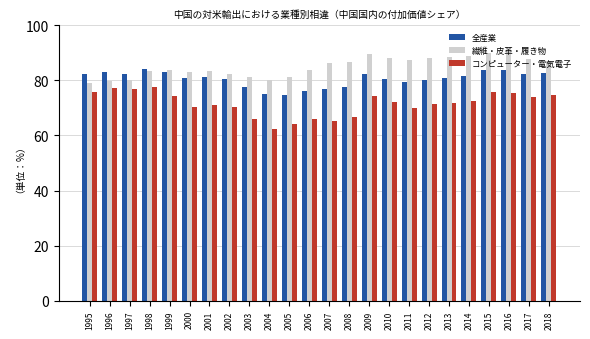

What is the spread (max minus min) of values at 2009?

15.1